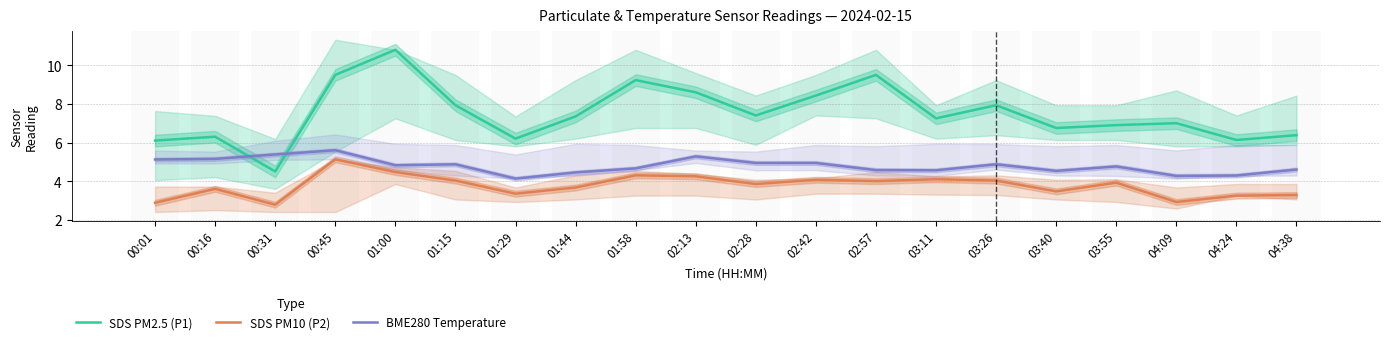

Which series has the largest range (max minus min)?

SDS PM2.5 (P1)